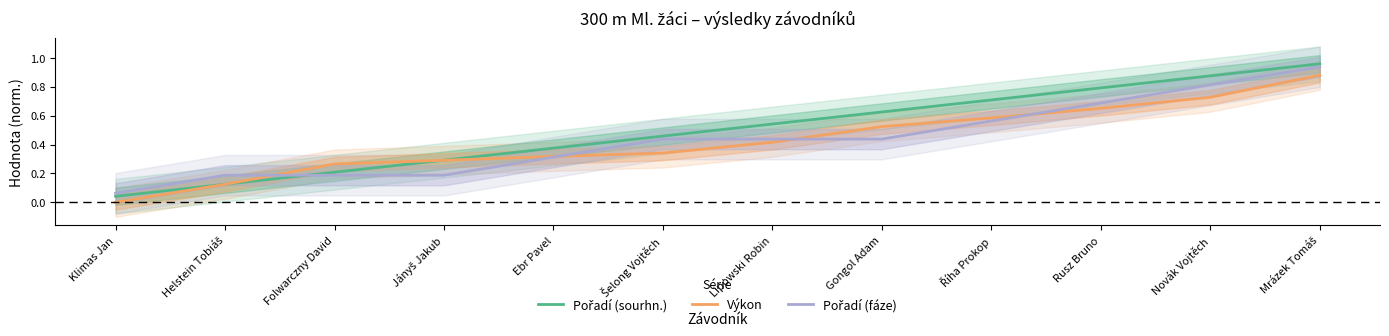

Reading right to left, list all the values displayed in this chart.

Pořadí (sourhn.): 1.0	0.9	0.8	0.7	0.6	0.5	0.5	0.4	0.3	0.2	0.1	0.0
Výkon: 0.9	0.7	0.7	0.6	0.5	0.4	0.3	0.3	0.3	0.3	0.1	0.0
Pořadí (fáze): 0.9	0.8	0.7	0.6	0.4	0.4	0.4	0.3	0.2	0.2	0.2	0.1